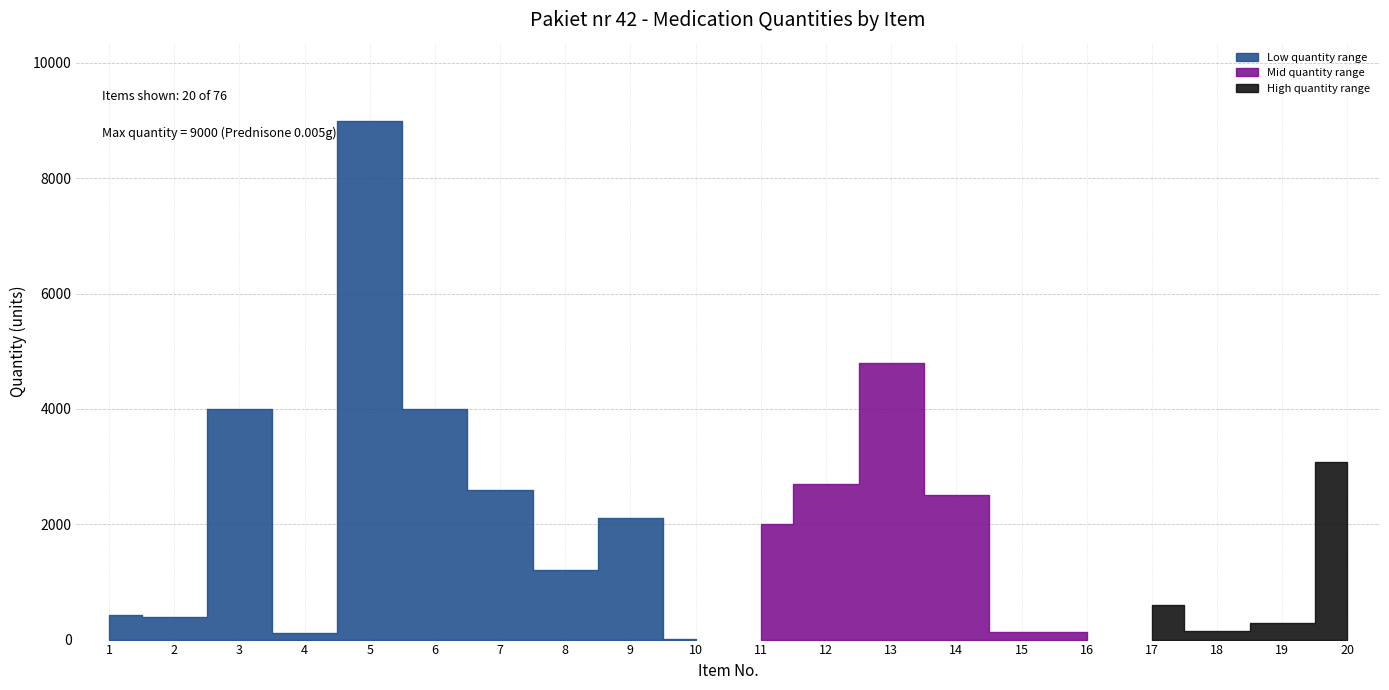

The chart shows a value of 303 at 17. True or false?

False